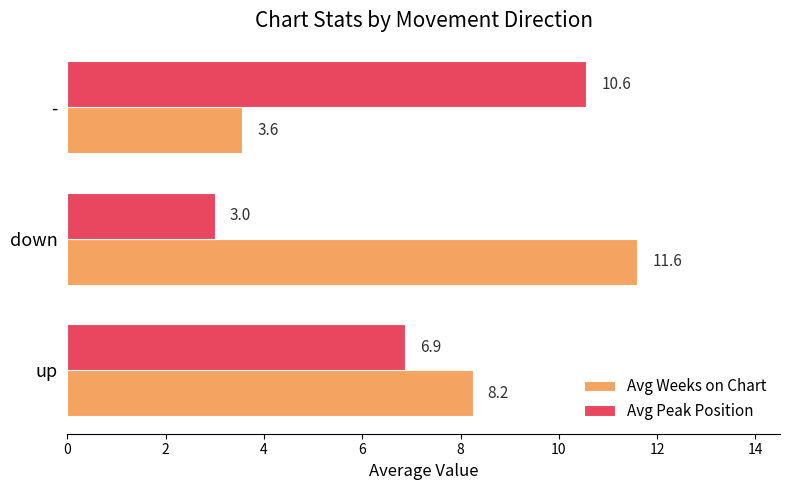

The Avg Weeks on Chart series shows 11.6 at down. True or false?

True